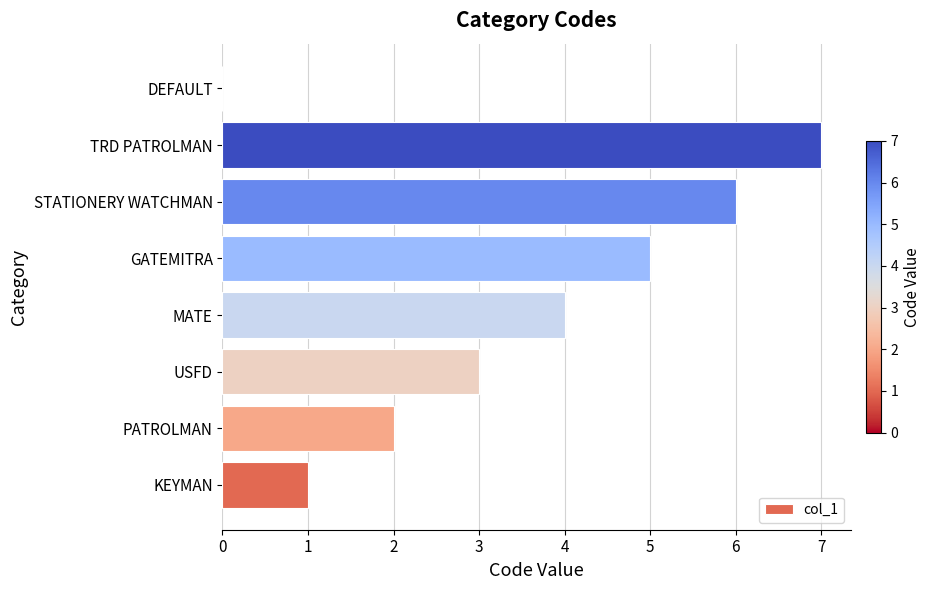

What is the sum of all values?

28